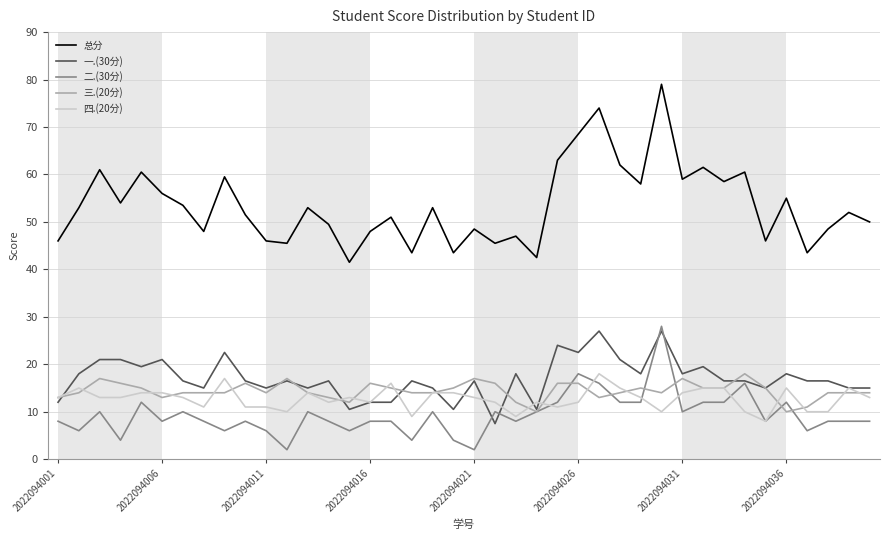

How many distinct data groups are displayed?

5